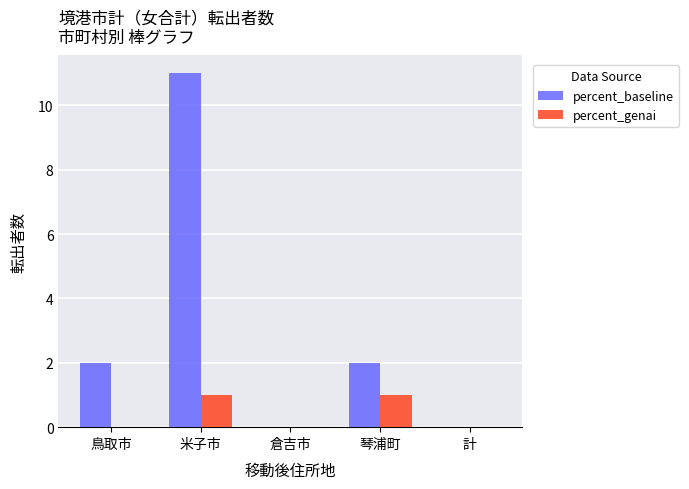

Which series changed the most between 鳥取市 and 倉吉市?

percent_baseline